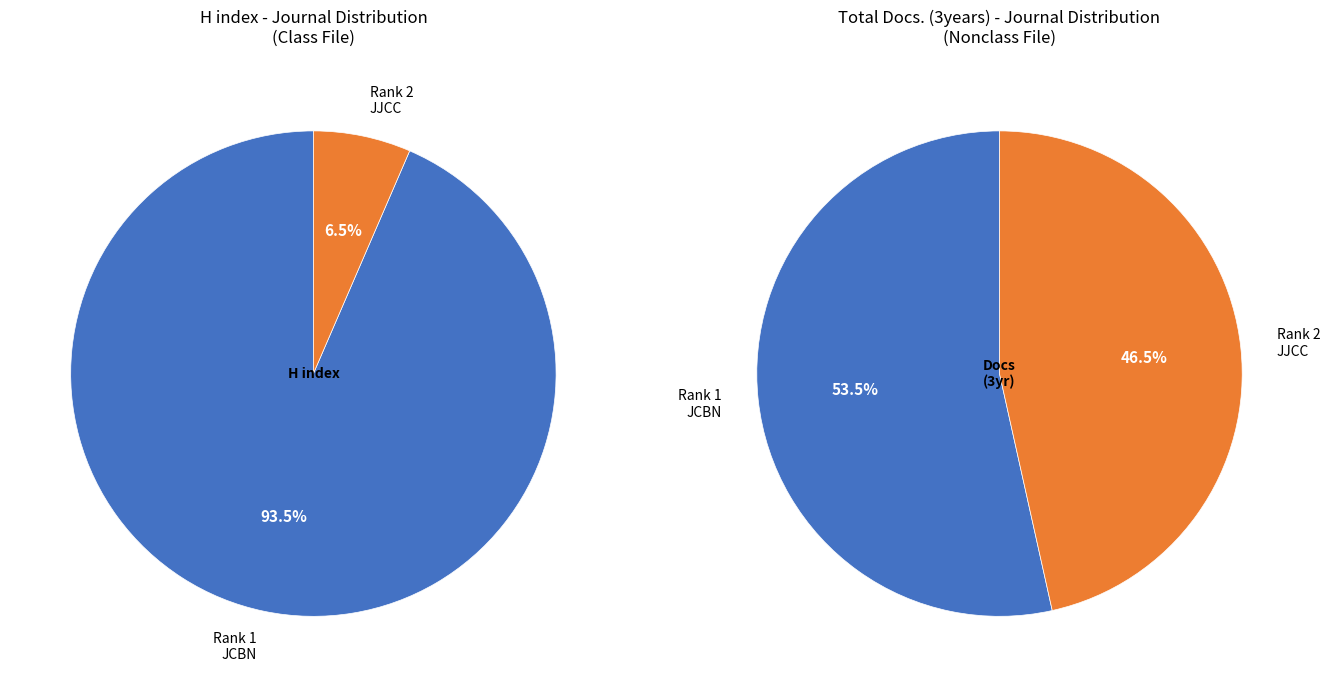

Does any single category account for the majority?

Yes